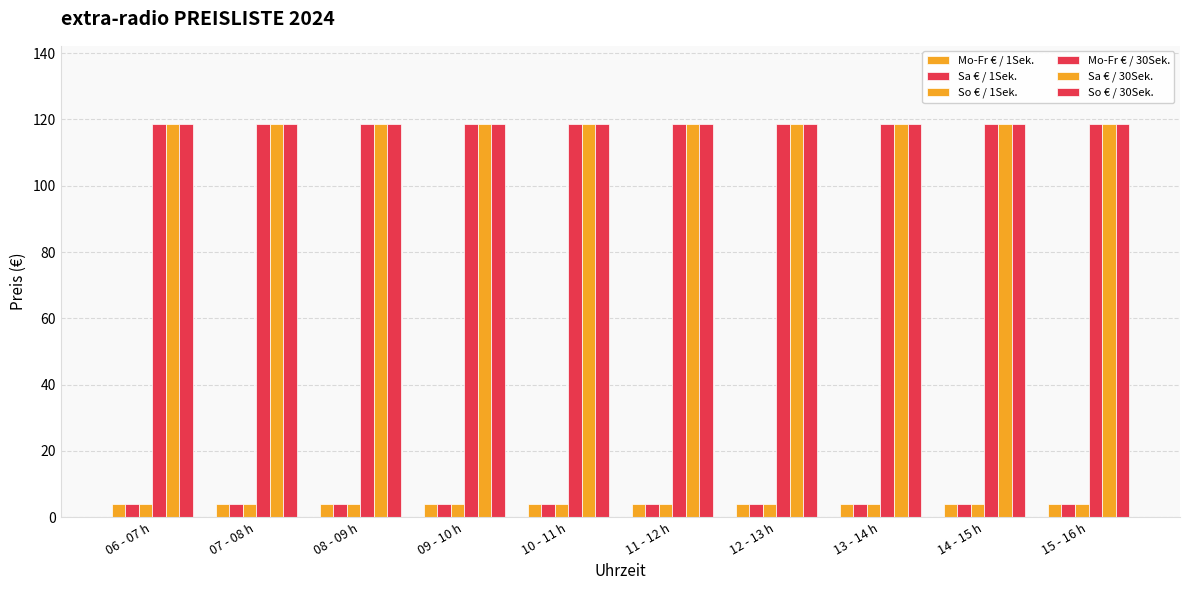

What is the minimum value shown in the chart?

4.0